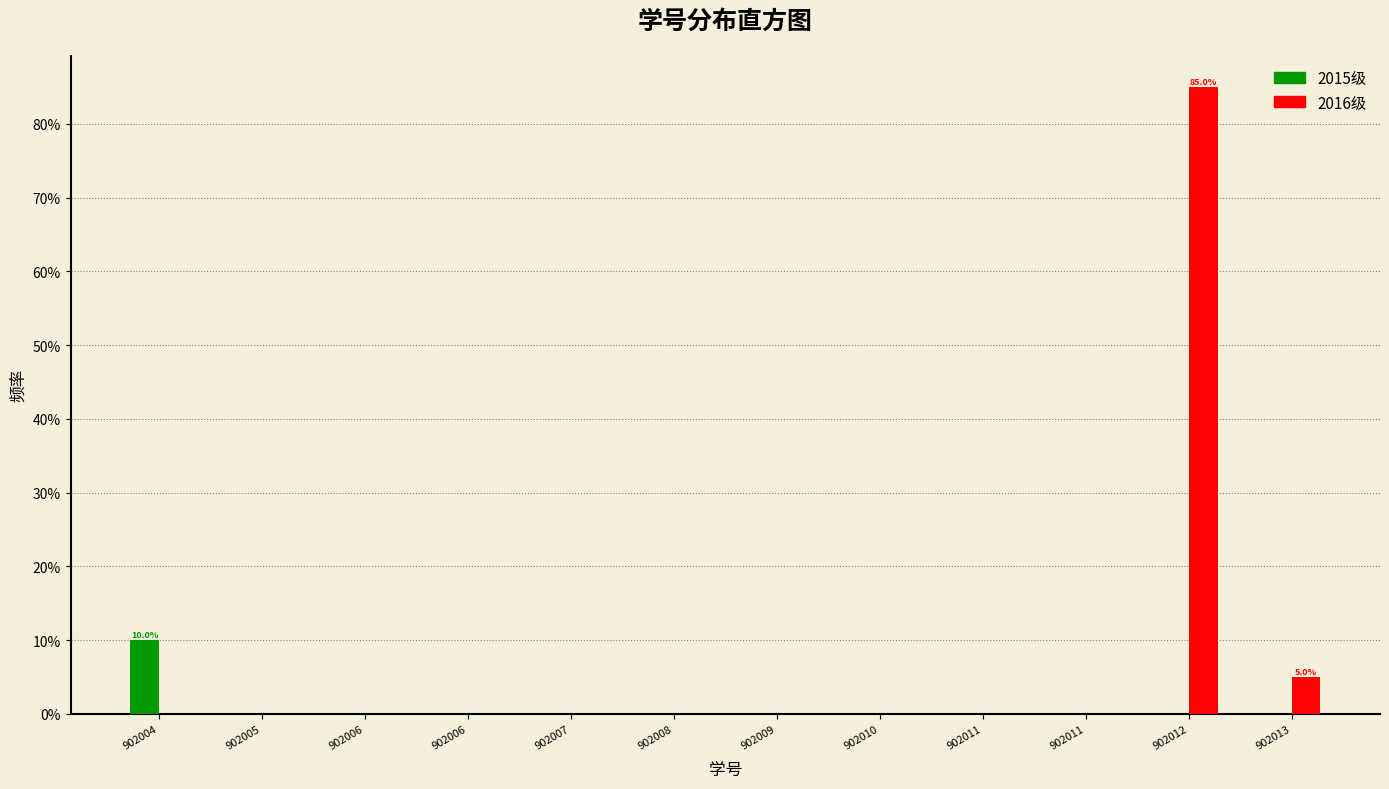

What are all the series names shown in the legend?

2015级, 2016级